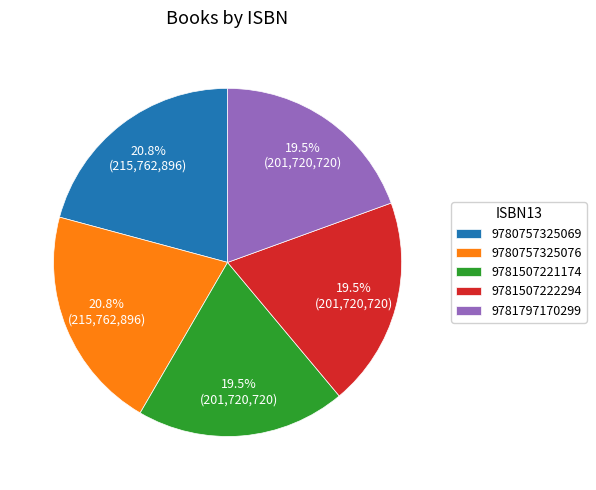

Is the sum of 9780757325069 and 9781507222294 greater than half?

No